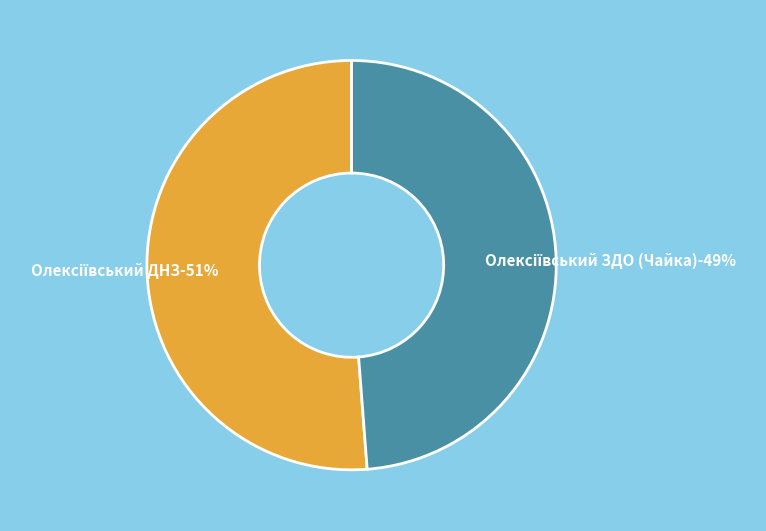

How many segments does this pie chart have?

2